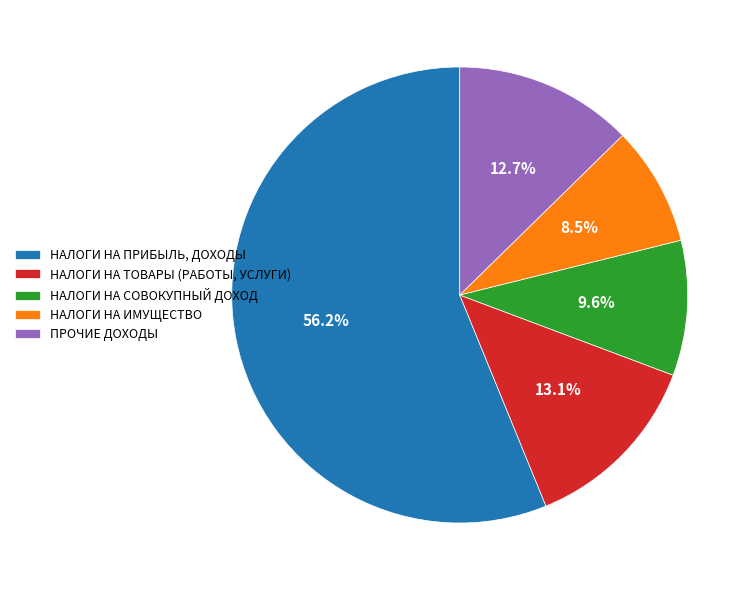

Rank the categories by value from highest to lowest.

НАЛОГИ НА ПРИБЫЛЬ, ДОХОДЫ, НАЛОГИ НА ТОВАРЫ (РАБОТЫ, УСЛУГИ), ПРОЧИЕ ДОХОДЫ, НАЛОГИ НА СОВОКУПНЫЙ ДОХОД, НАЛОГИ НА ИМУЩЕСТВО